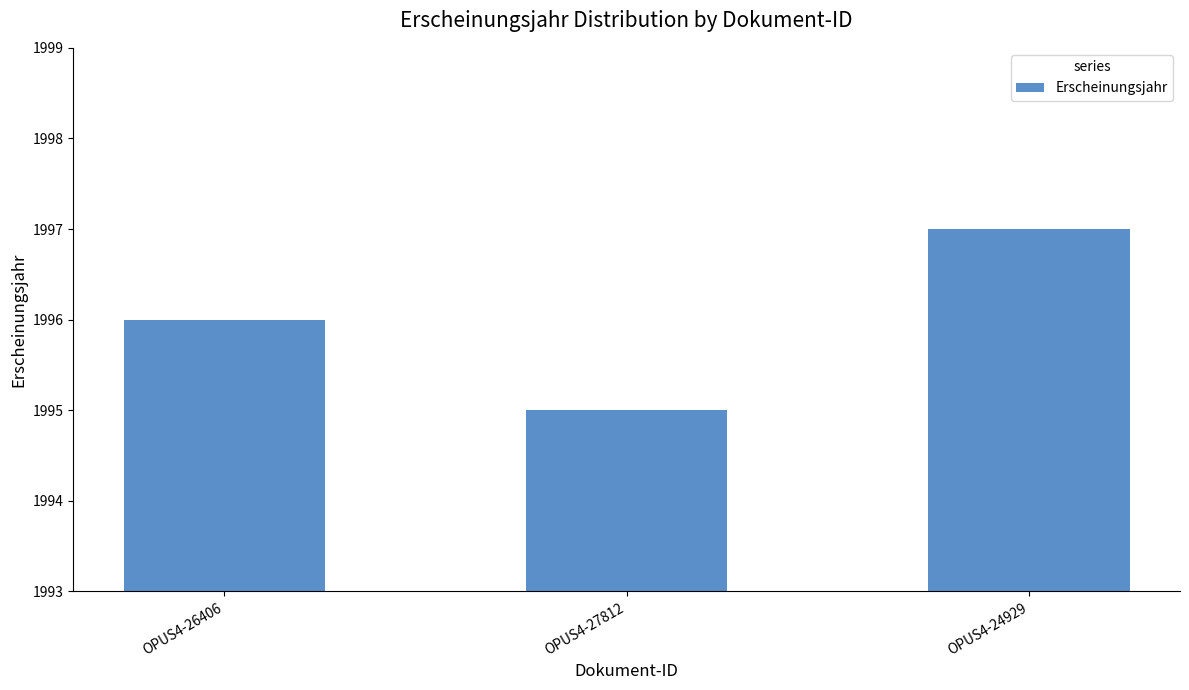

Reading left to right, extract all data points from this chart.

OPUS4-26406=1996	OPUS4-27812=1995	OPUS4-24929=1997